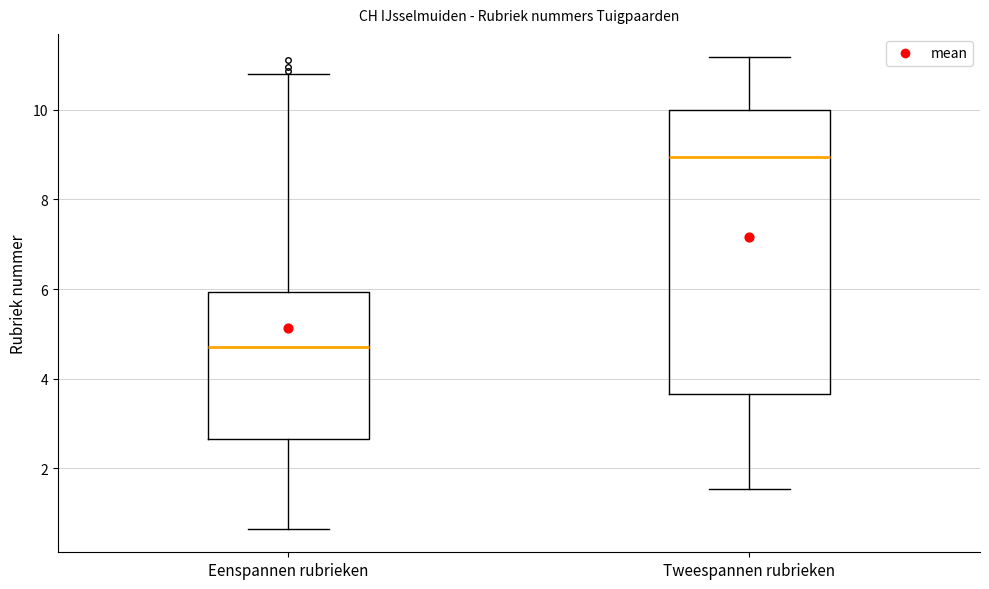

Reading left to right, transcribe this box plot: for each box, give where its median line is, the range the box spans, and where its two whiskers end, as read against the y-axis. The values are not printed on the chart, so give them approximately, as read against the axis.

Eenspannen rubrieken: median 4.8, box 2.6 to 6.0, whiskers 0.6 to 10.8
Tweespannen rubrieken: median 9.0, box 3.6 to 10.0, whiskers 1.6 to 11.2